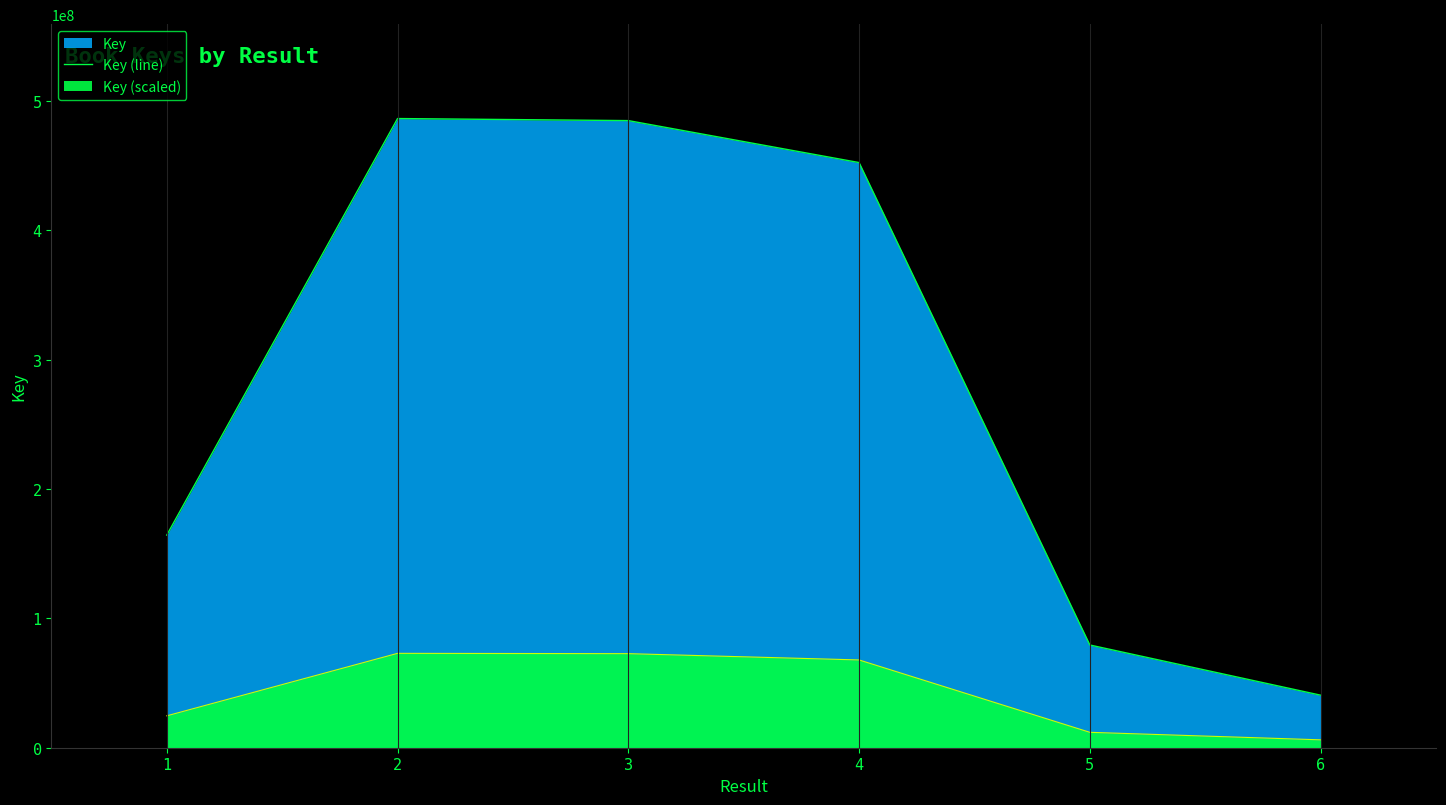

Rank the categories by value from lowest to highest.

6, 5, 1, 4, 3, 2